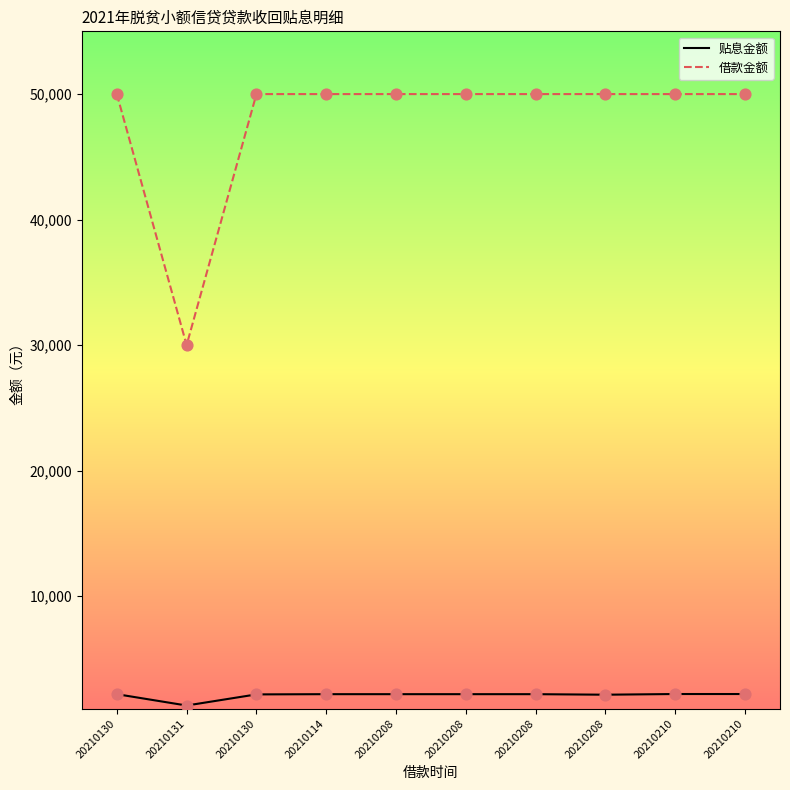

At which category is the sum across all series the highest?

20210210